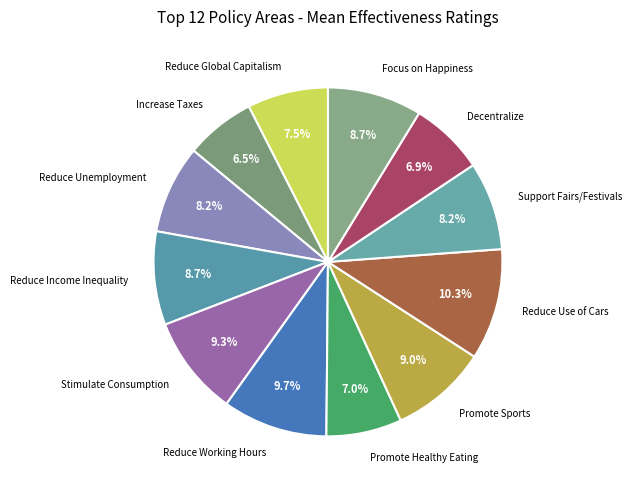

Count the number of slices in the pie.

12